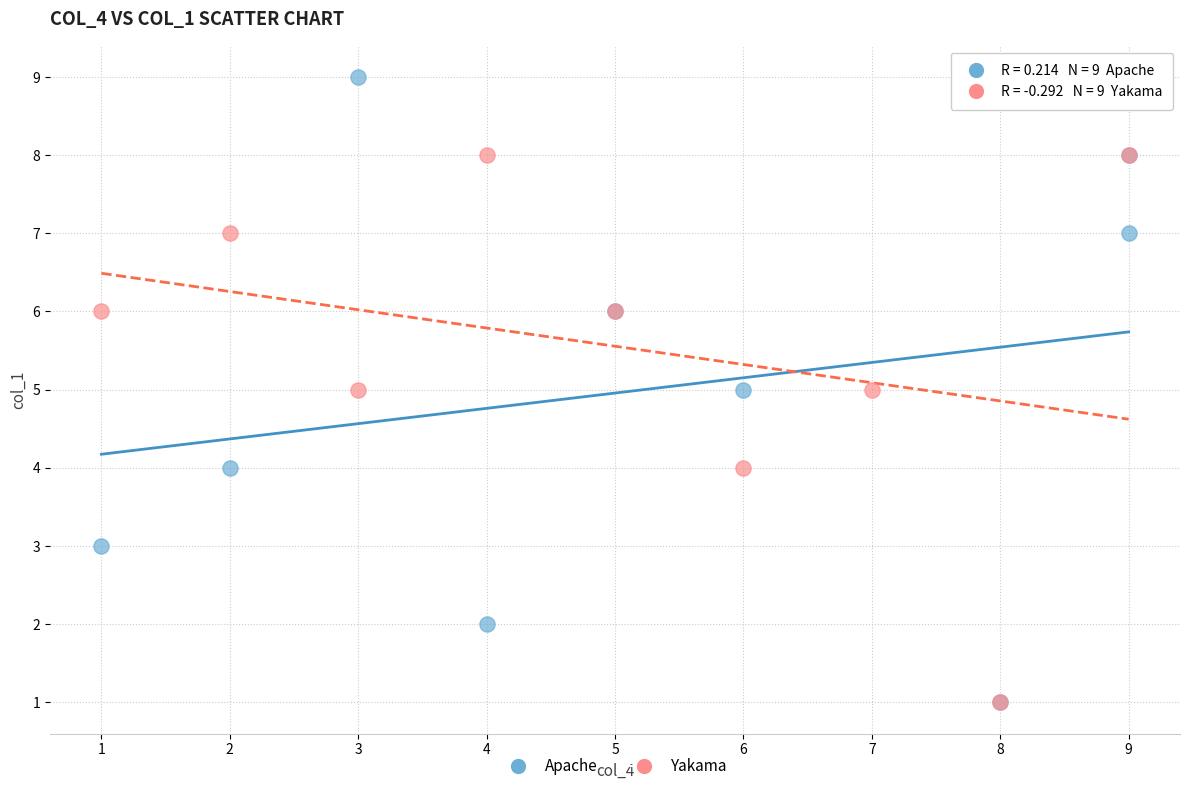

Which series contains the highest Y value?

Apache